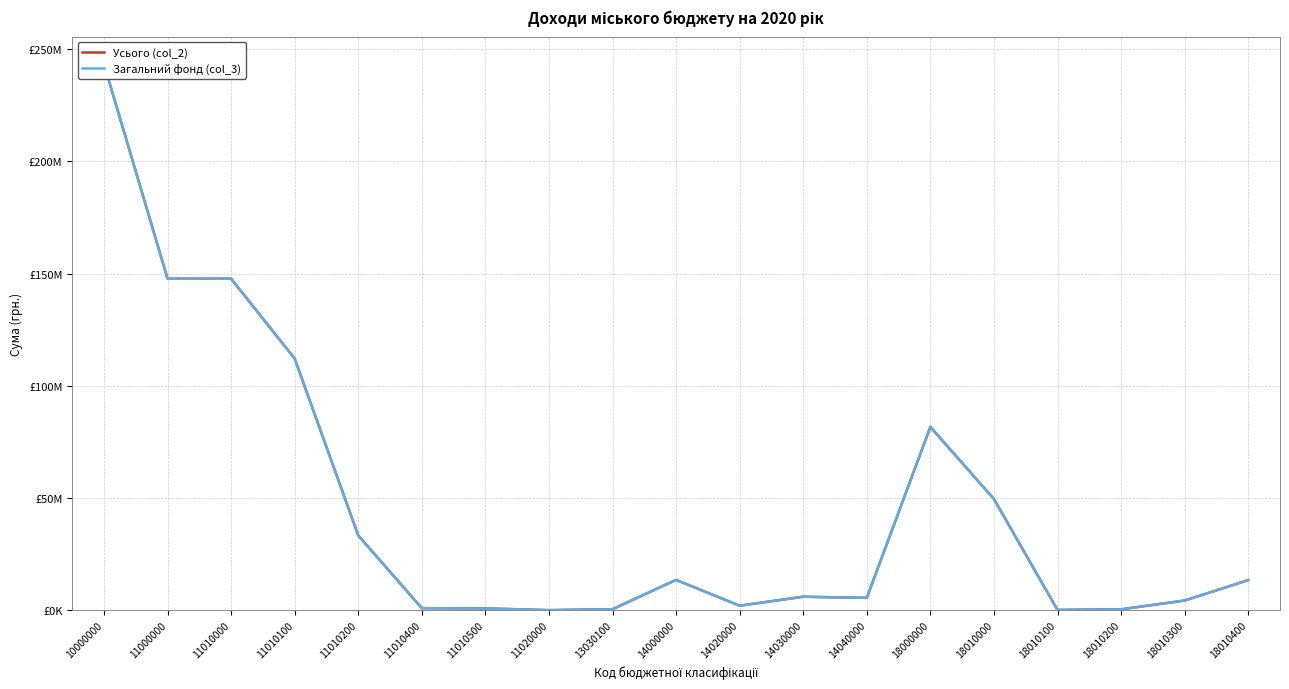

Does the chart have visible grid lines?

Yes